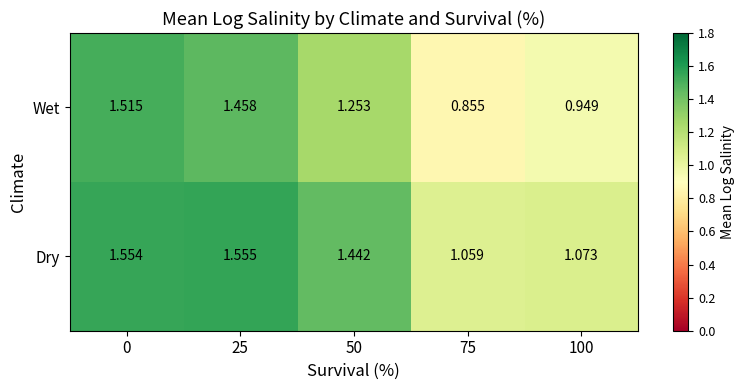

Is the value of Wet at 0 greater than the value of Dry at 25?

No